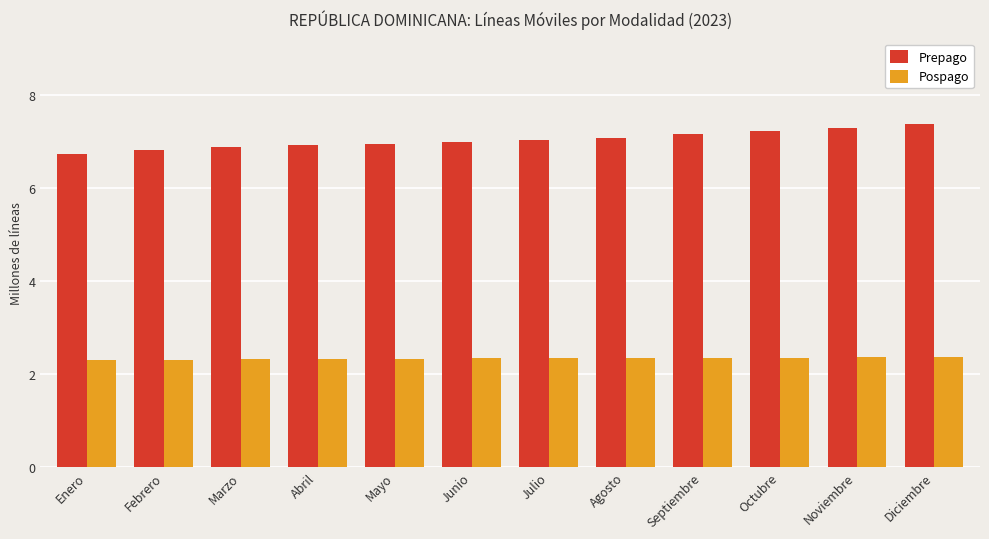

What is the sum of the Pospago values at Enero and Noviembre?

4.7